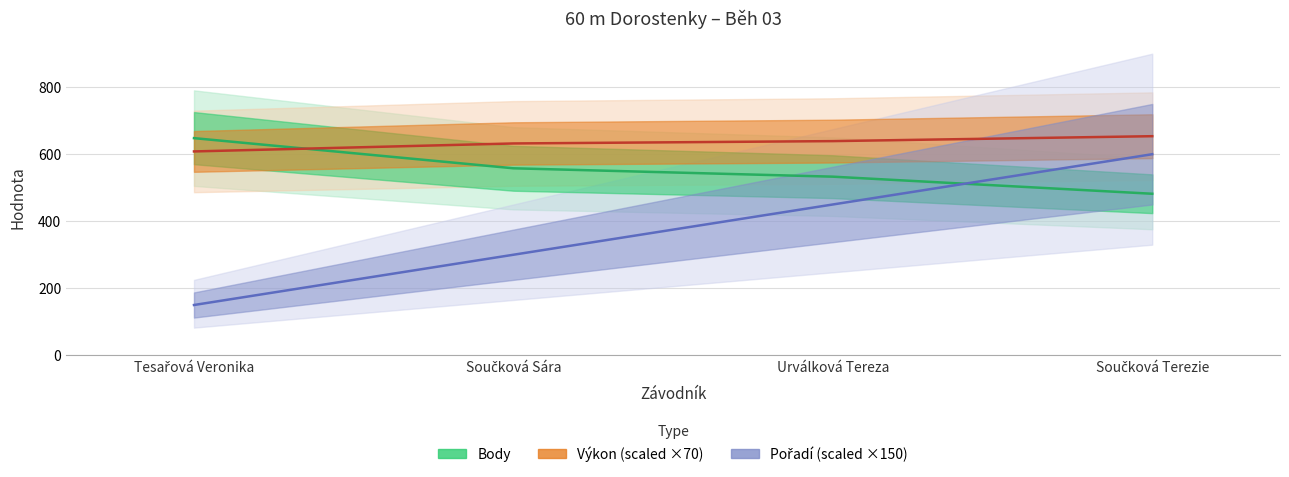

At which category is the sum across all series the highest?

Součková Terezie